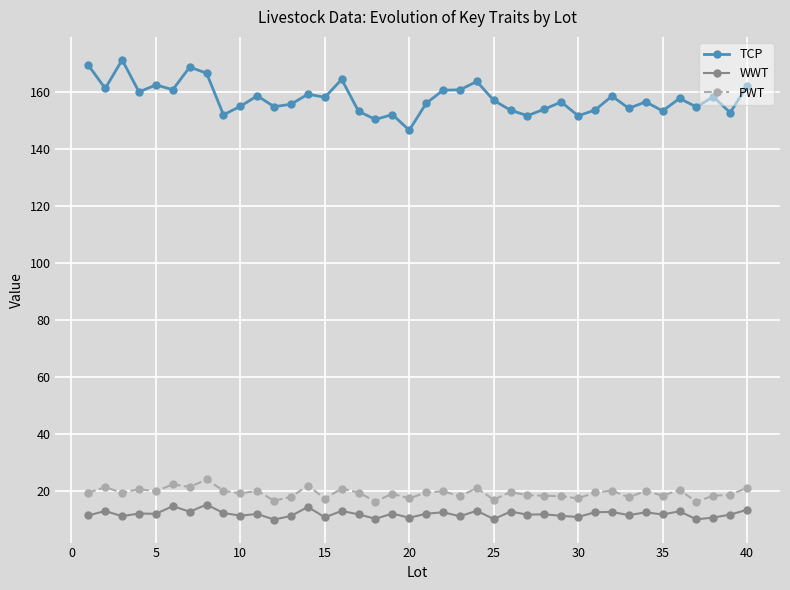

What is the highest value of the WWT series?

15.1